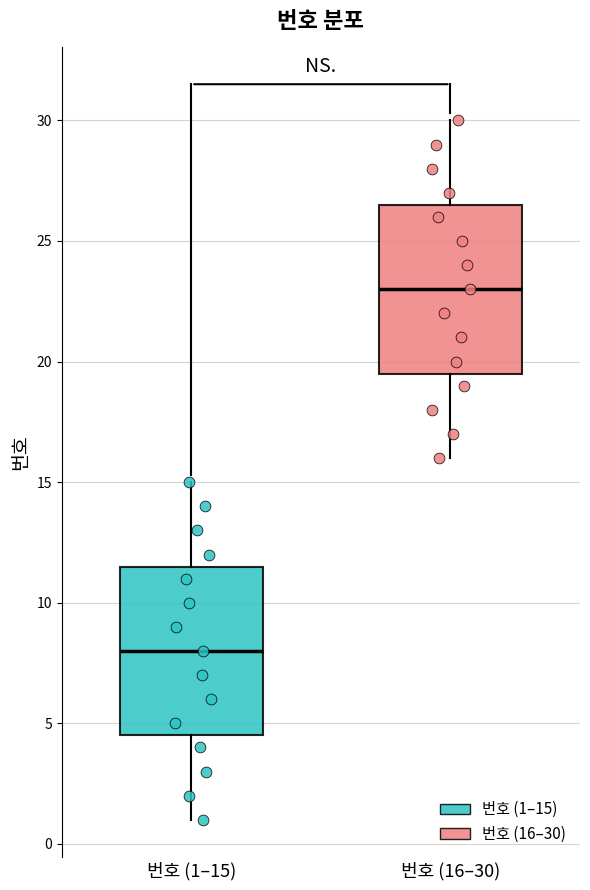

Which box has the lowest median line?

번호 (1–15)